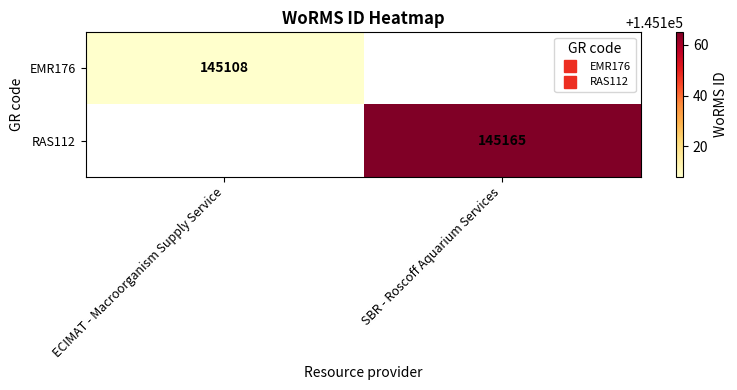

Which category has the lowest value in the RAS112 series?

ECIMAT - Macroorganism Supply Service